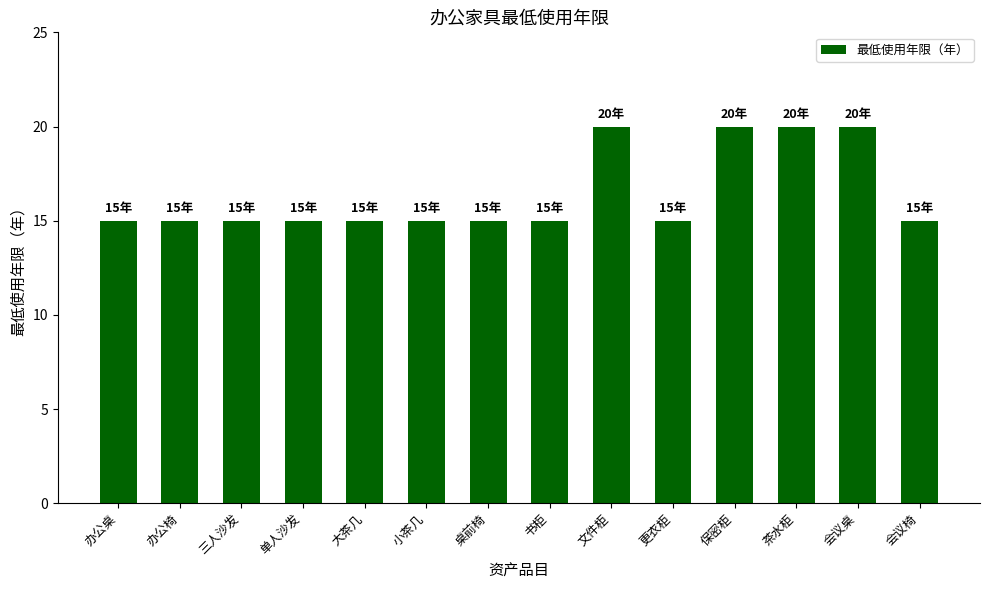

The chart shows a value of 15 at 更衣柜. True or false?

True